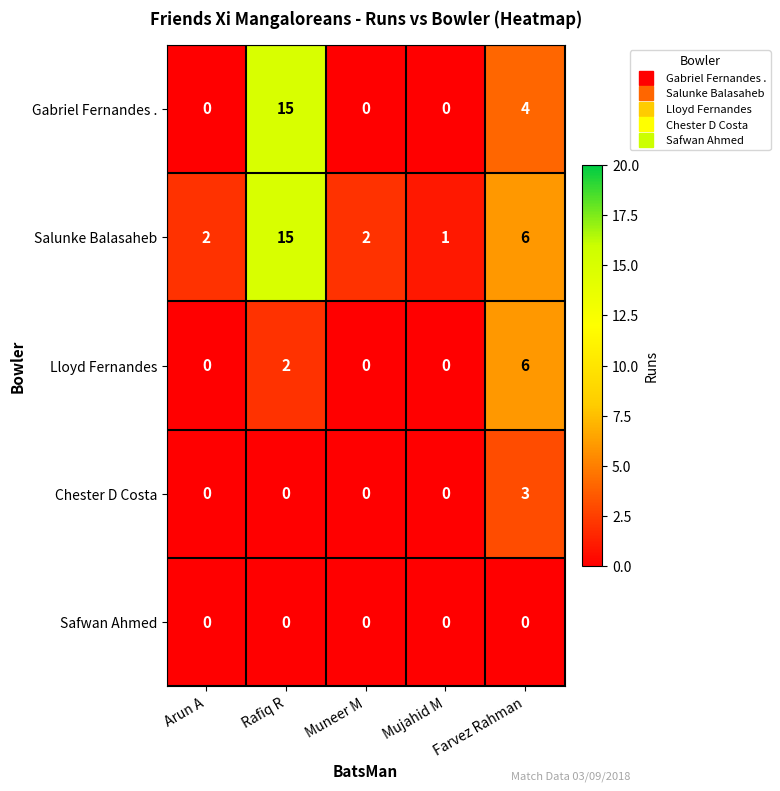

What is the greatest value displayed?

15